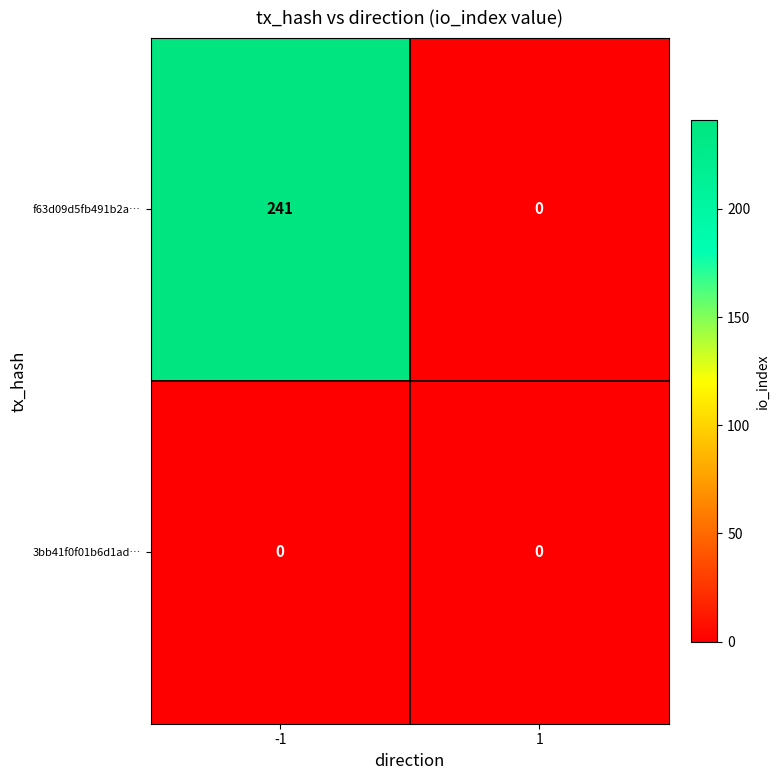

How many values in f63d09d5fb491b2a… are above zero?

1